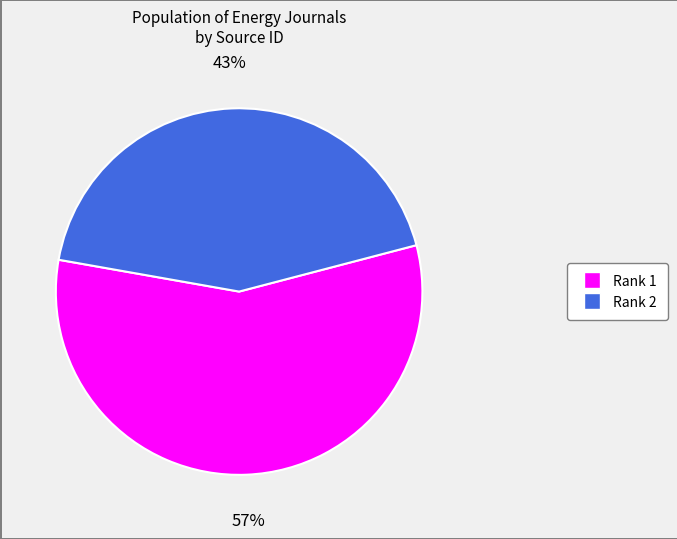

To the nearest percent, what portion does Rank 1 represent?

57%